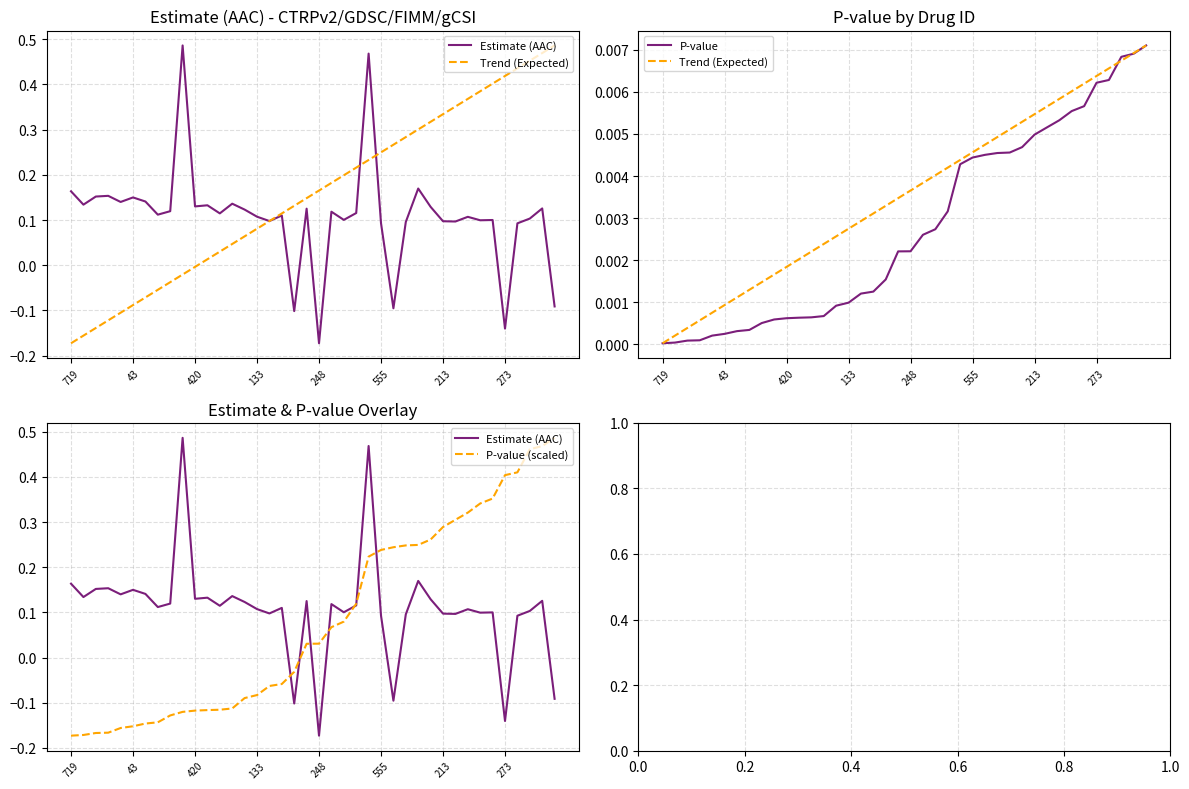

The Estimate (AAC) series shows 0.1 at 36. True or false?

True